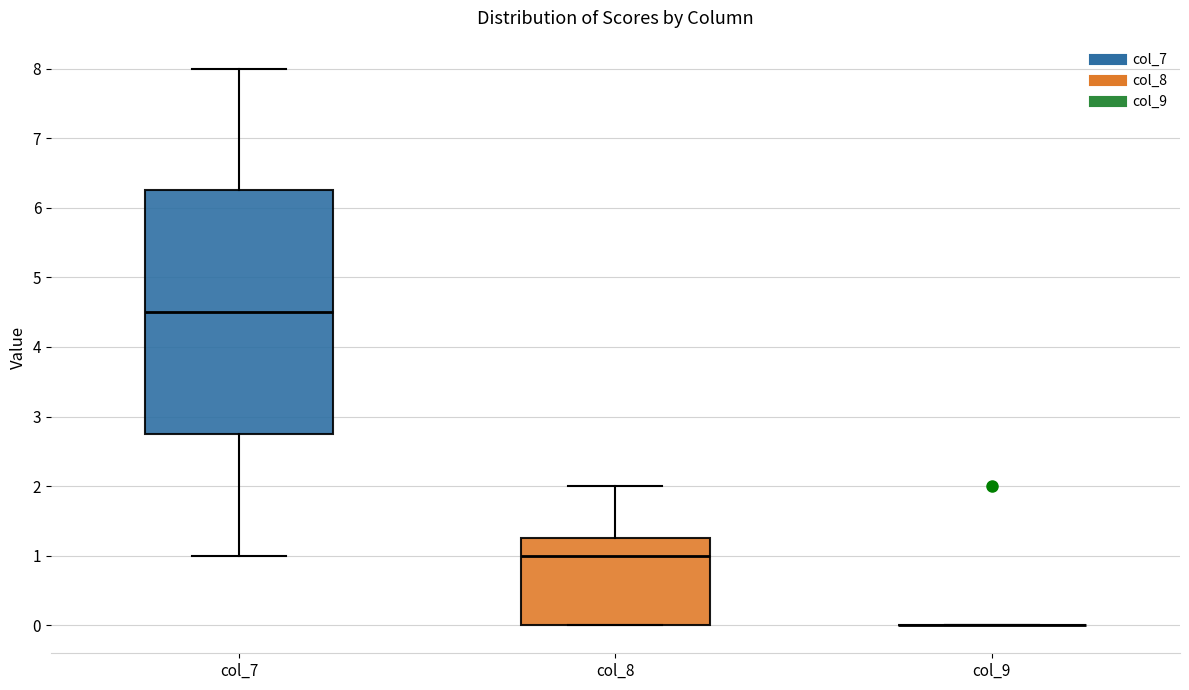

Reading left to right, read every box against the y-axis: the position of its median line, the range the box covers, and the ends of its whiskers. The values are not printed on the chart, so give them approximately, as read against the axis.

col_7: median 4.5, box 2.8 to 6.3, whiskers 1.0 to 8.0
col_8: median 1.0, box 0.0 to 1.3, whiskers 0.0 to 2.0
col_9: box collapsed to a line at 0.0, whiskers 0.0 to 0.0